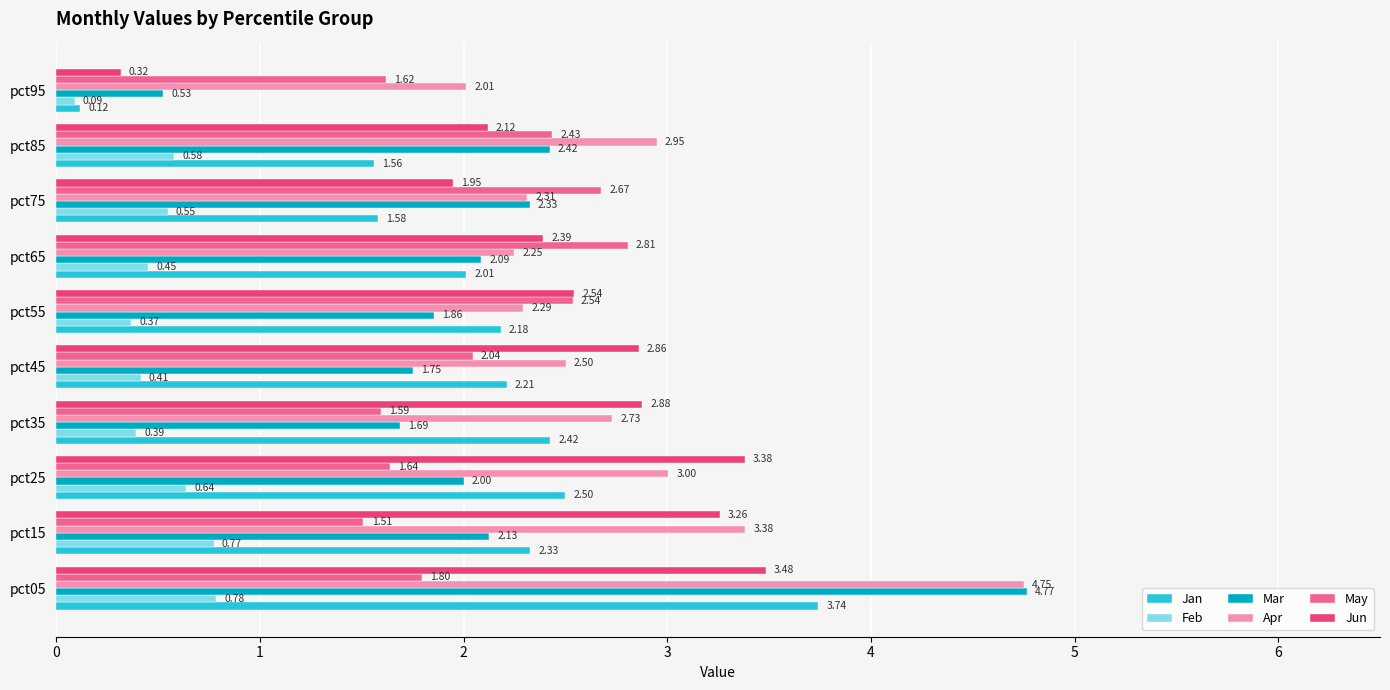

Rank the categories by Jun value from lowest to highest.

pct95, pct75, pct85, pct65, pct55, pct45, pct35, pct15, pct25, pct05